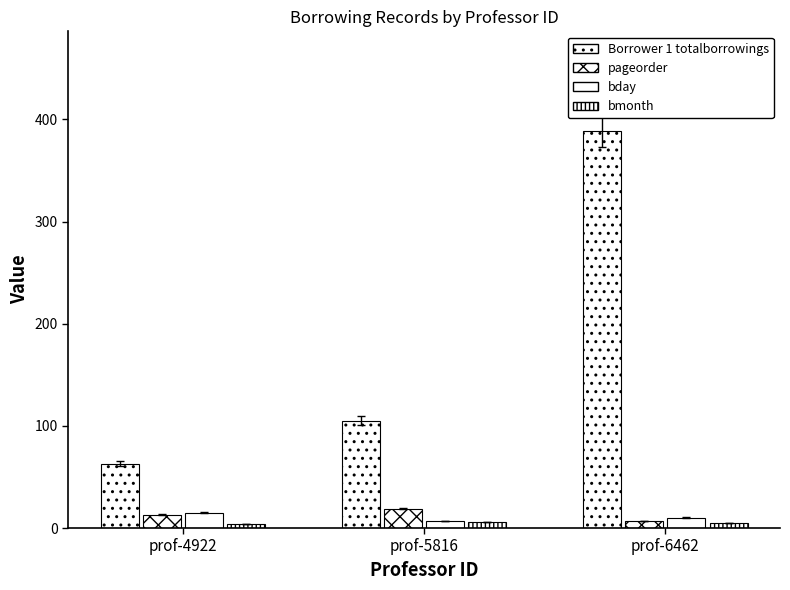

List the labels in order of pageorder value, largest first.

prof-5816, prof-4922, prof-6462